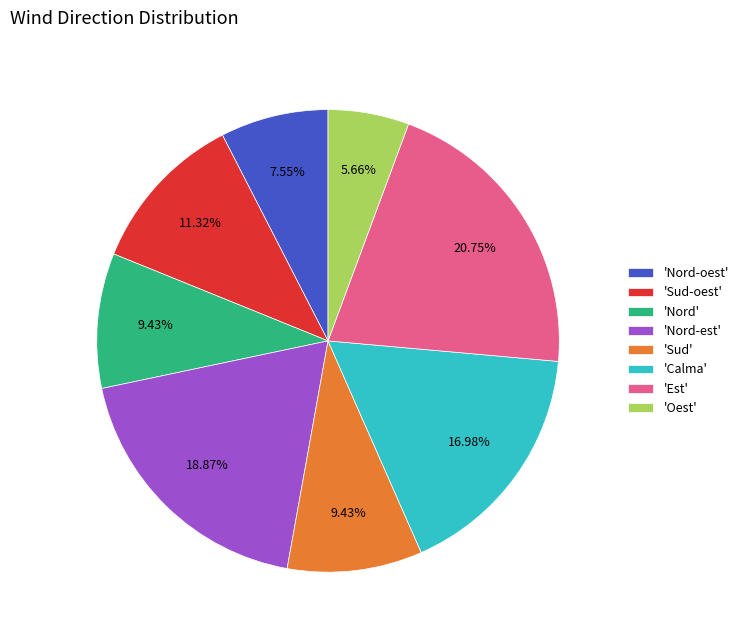

How many slices are in this pie chart?

8